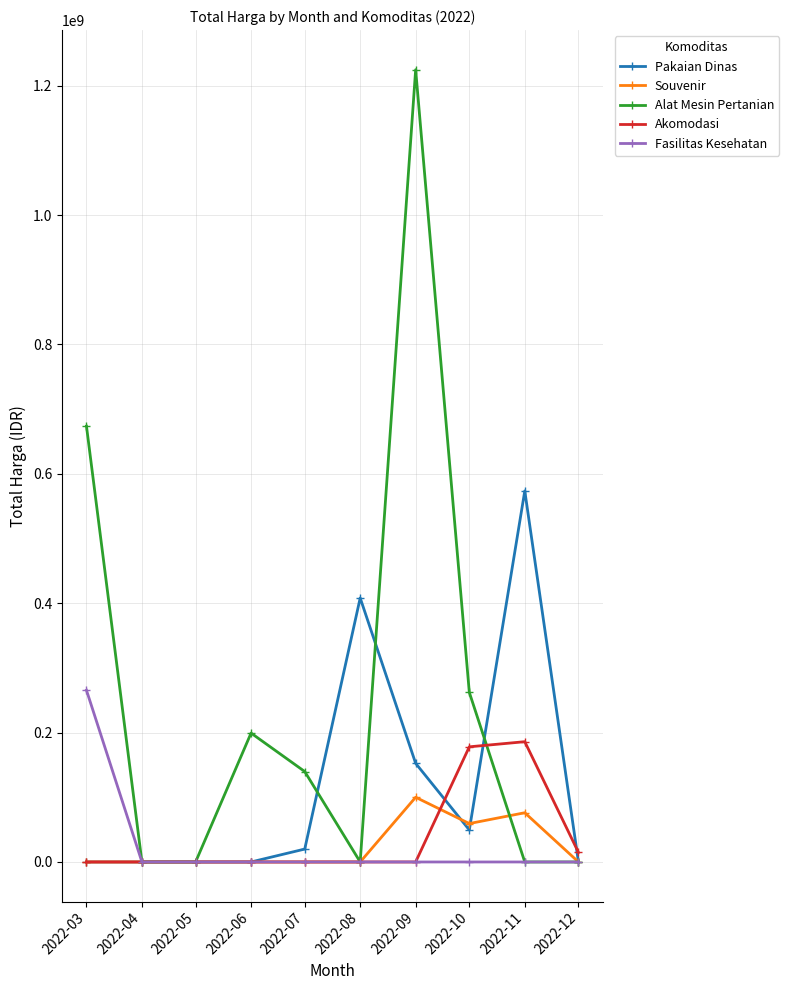

Reading left to right, what are all the values shown in this chart?

Pakaian Dinas: 2022-03=0	2022-04=0	2022-05=0	2022-06=0	2022-07=19950000	2022-08=408075000	2022-09=152477000	2022-10=49478000	2022-11=573593000	2022-12=0
Souvenir: 2022-03=0	2022-04=0	2022-05=0	2022-06=0	2022-07=0	2022-08=0	2022-09=100000000	2022-10=59375000	2022-11=76100000	2022-12=0
Alat Mesin Pertanian: 2022-03=673621780	2022-04=0	2022-05=0	2022-06=199200000	2022-07=139800000	2022-08=0	2022-09=1224682000	2022-10=262118150	2022-11=0	2022-12=0
Akomodasi: 2022-03=0	2022-04=0	2022-05=0	2022-06=0	2022-07=0	2022-08=0	2022-09=0	2022-10=178000000	2022-11=185920000	2022-12=14750000
Fasilitas Kesehatan: 2022-03=265461995	2022-04=0	2022-05=0	2022-06=0	2022-07=0	2022-08=0	2022-09=0	2022-10=0	2022-11=0	2022-12=0